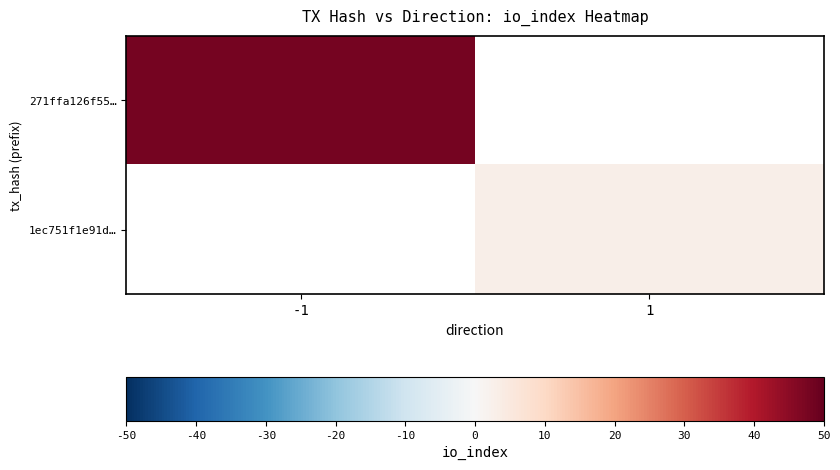

At how many categories does at least one series exceed 11?

1